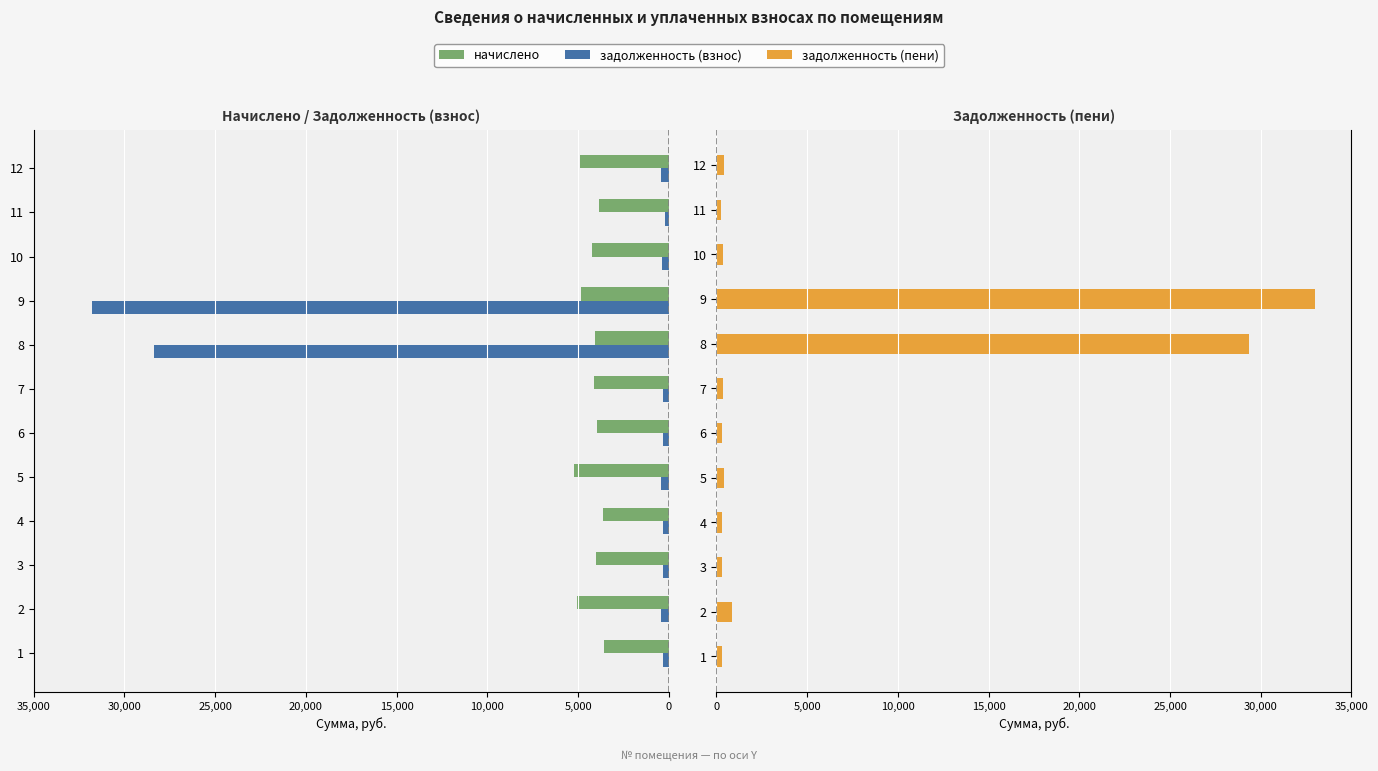

What is the approximate value of задолженность (пени) at 11?

252.7